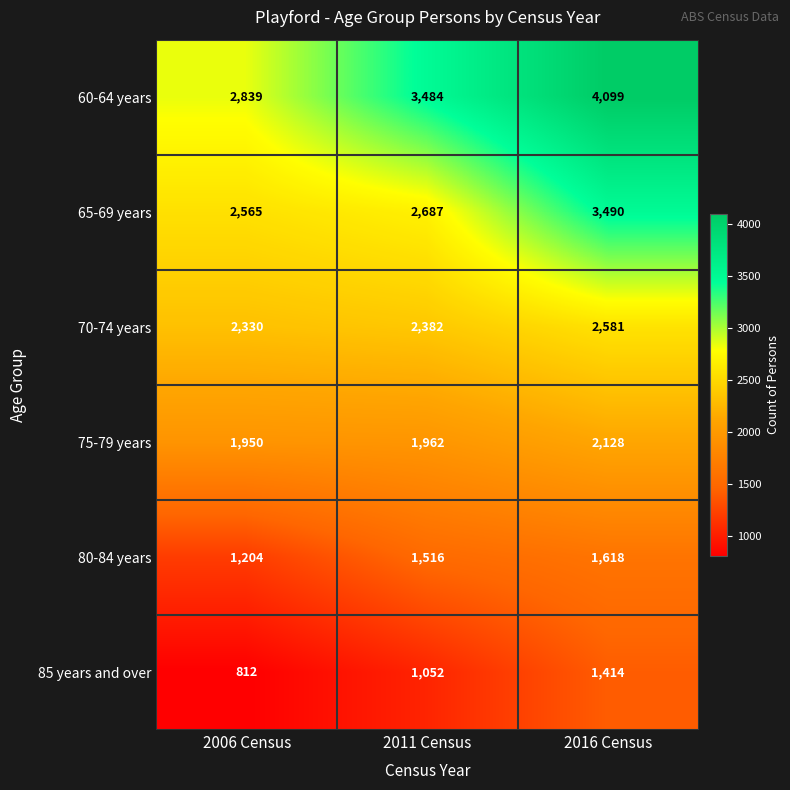

What is the sum of all 60-64 years values?

10422